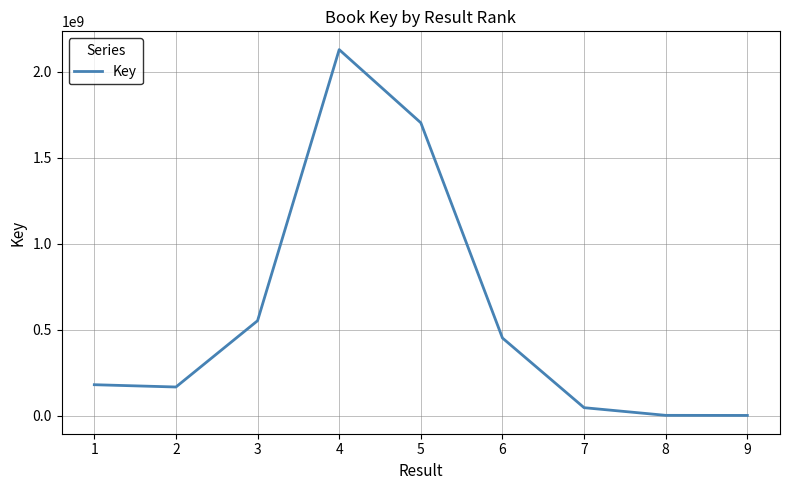

At which category does the chart reach its peak across all series?

4